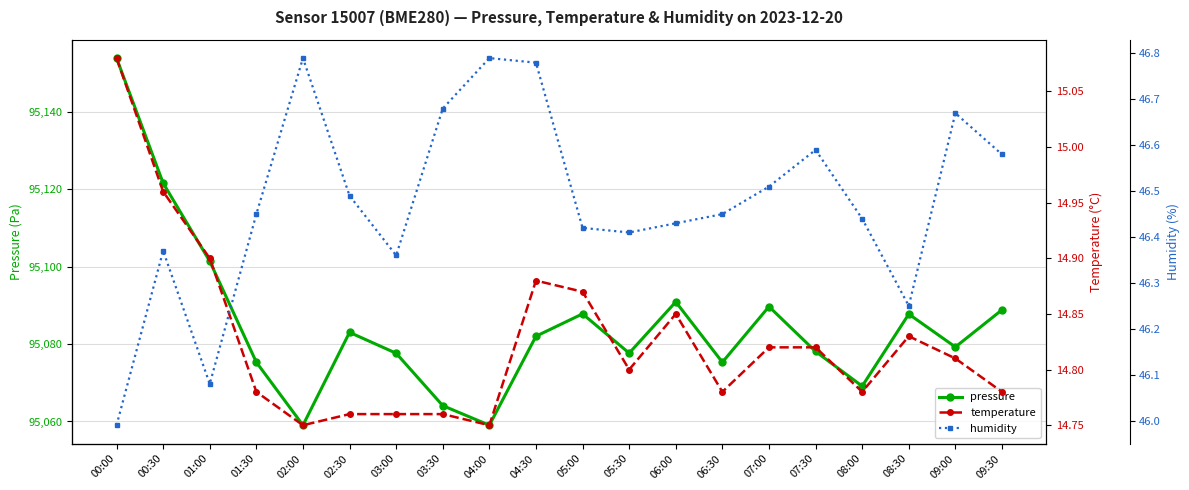

What is the sum of the humidity values at 03:30 and 08:30?

92.9